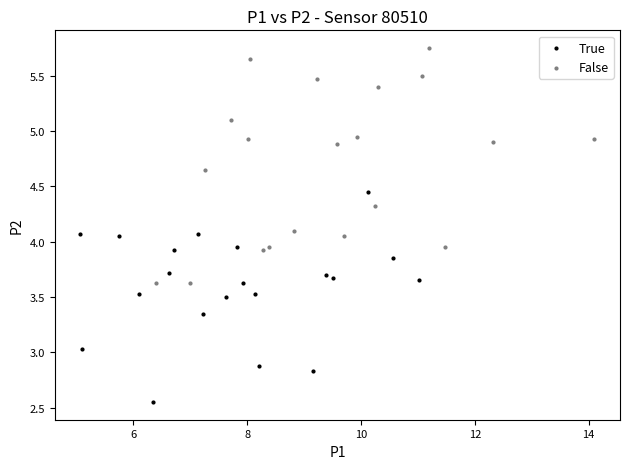

What are all the series names shown in the legend?

True, False